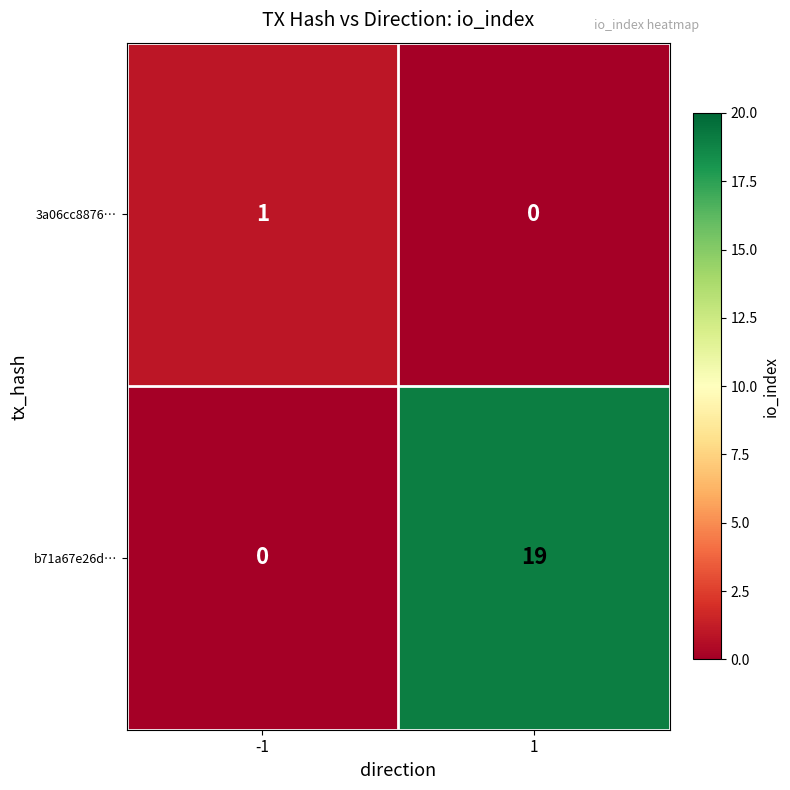

What is the sum of all b71a67e26d… values?

19